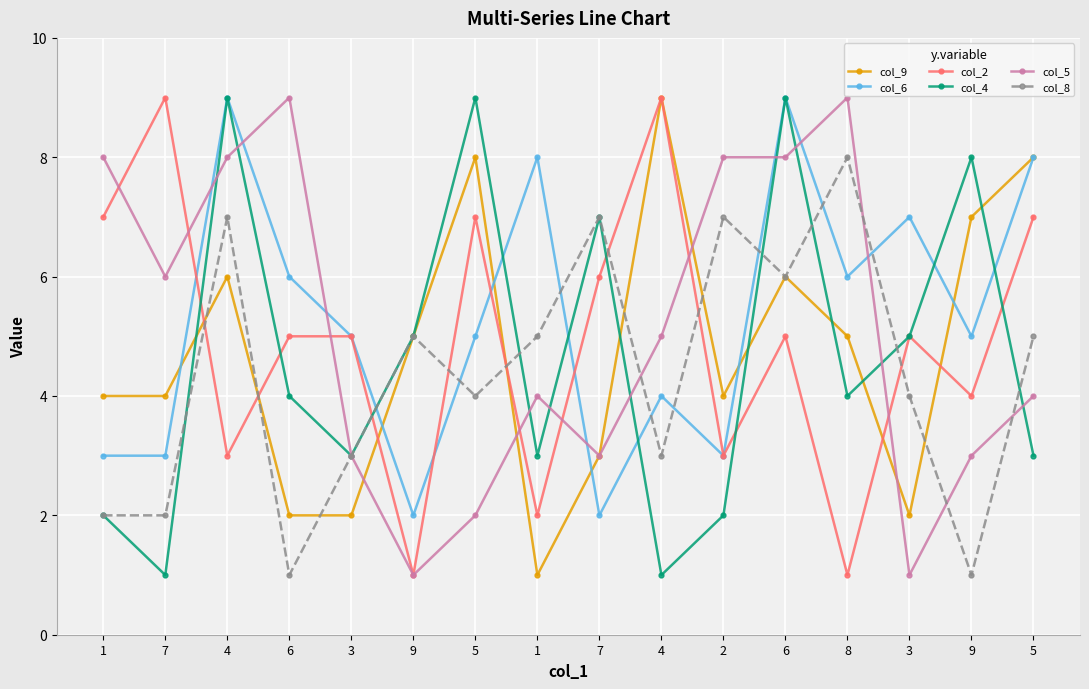

What is the sum of all col_5 values?

82